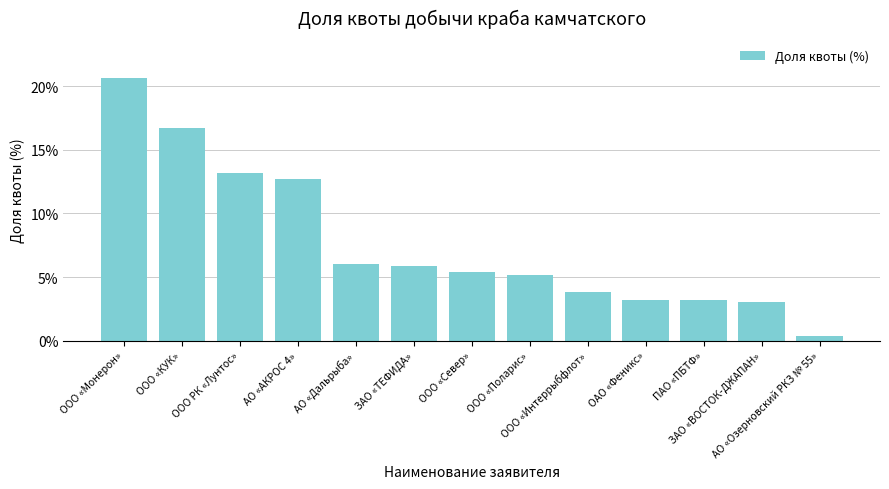

What is the label of the 5th bar from the left?

АО «Дальрыба»